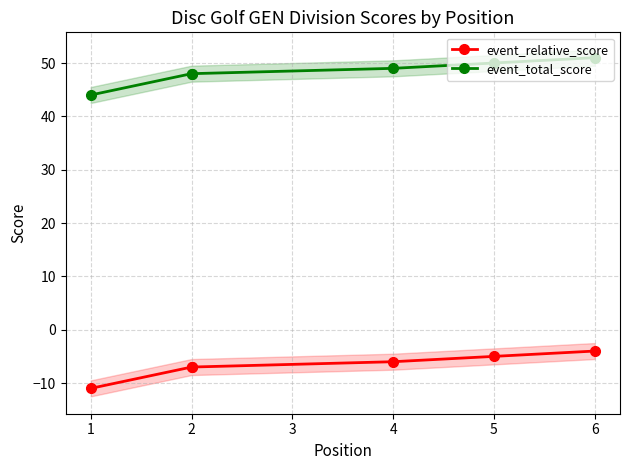

Rank the series at 1 from highest to lowest value.

event_total_score, event_relative_score